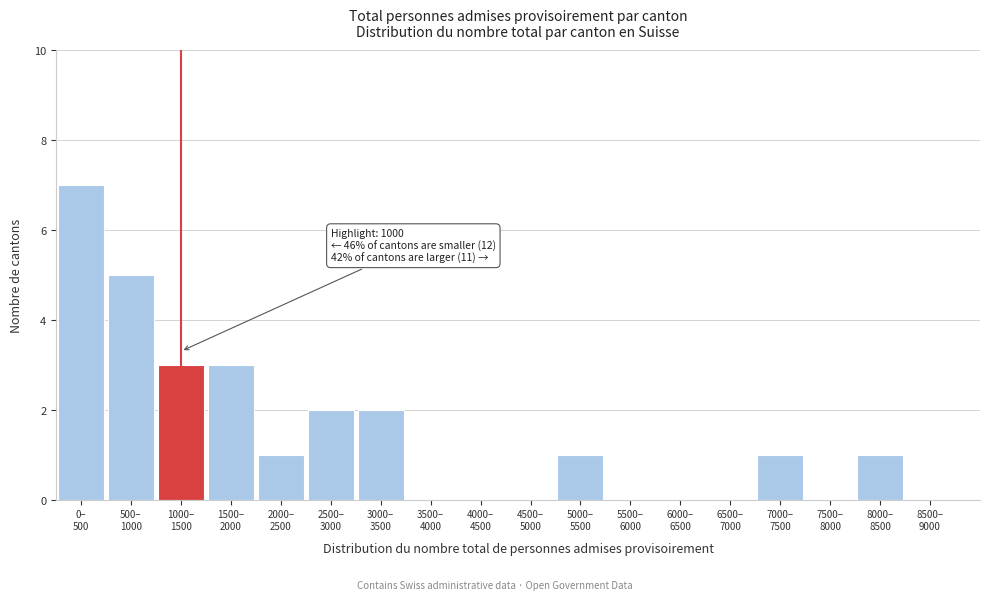

What is the sum of all values?

26